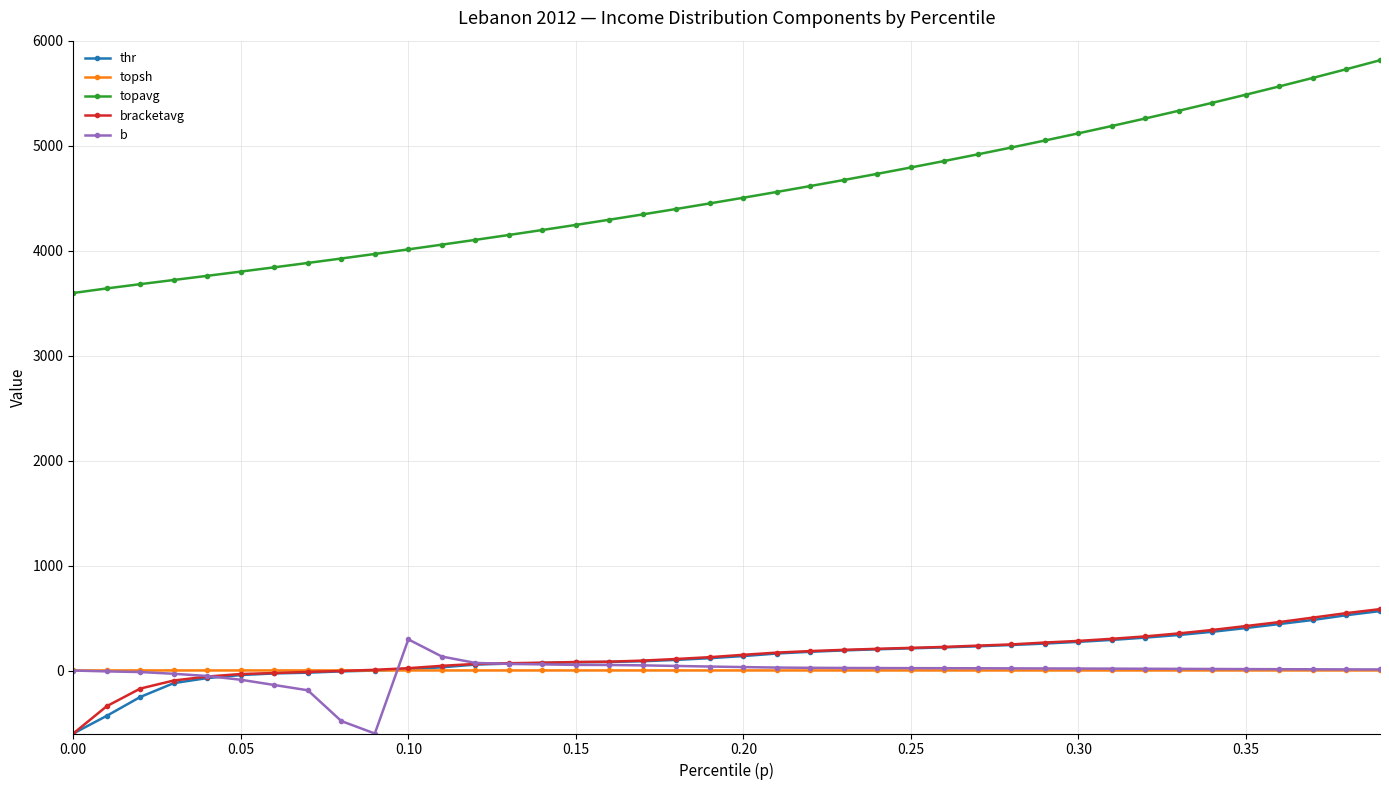

Which series has the largest range (max minus min)?

topavg